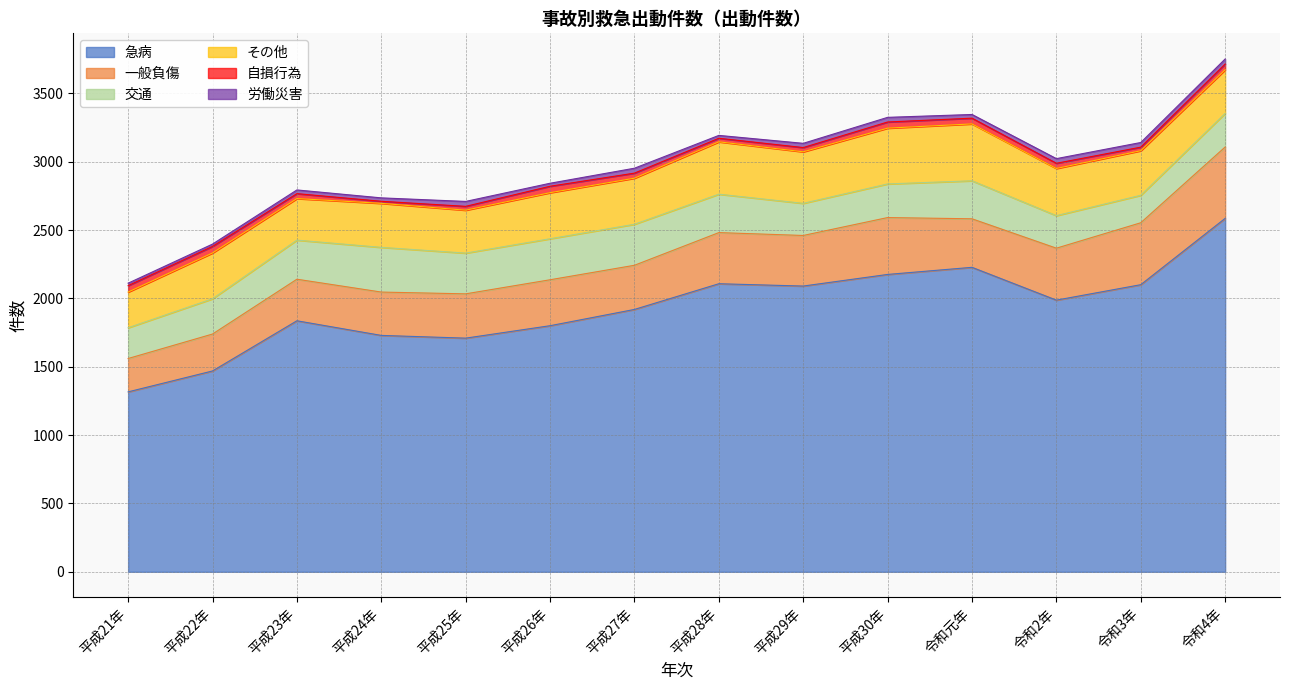

What is the sum of all 自損行為 values?

508